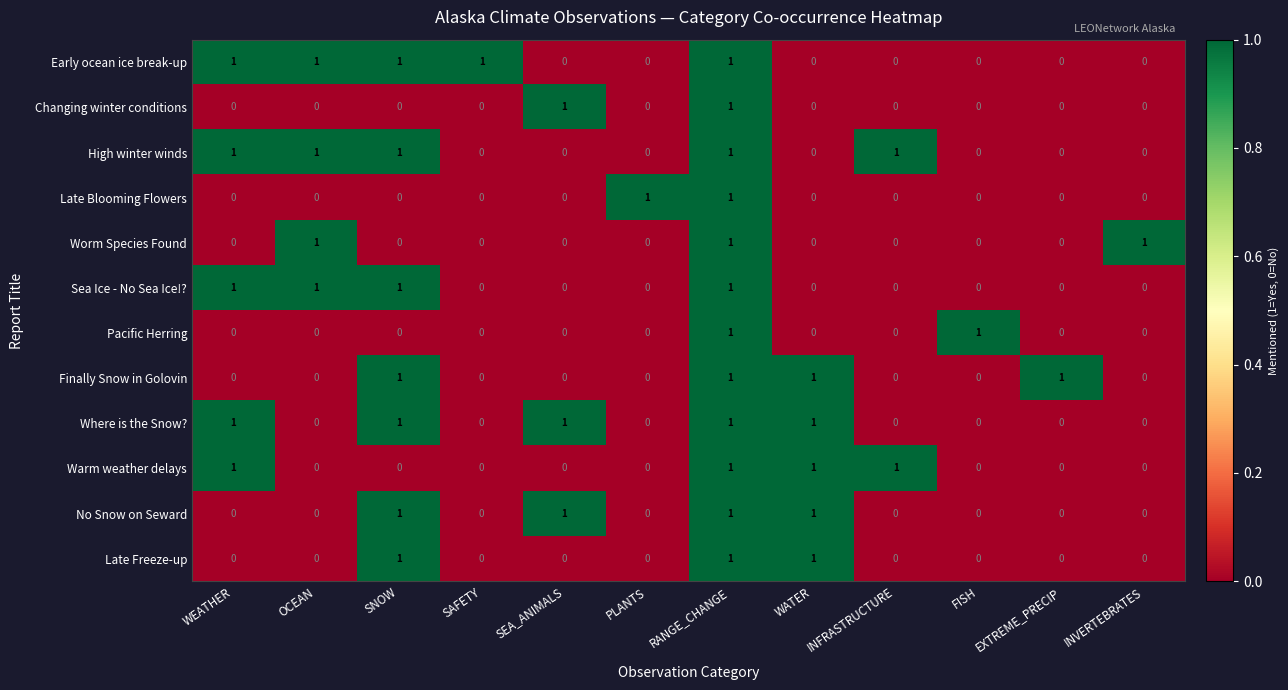

At how many categories does at least one series exceed 0?

12